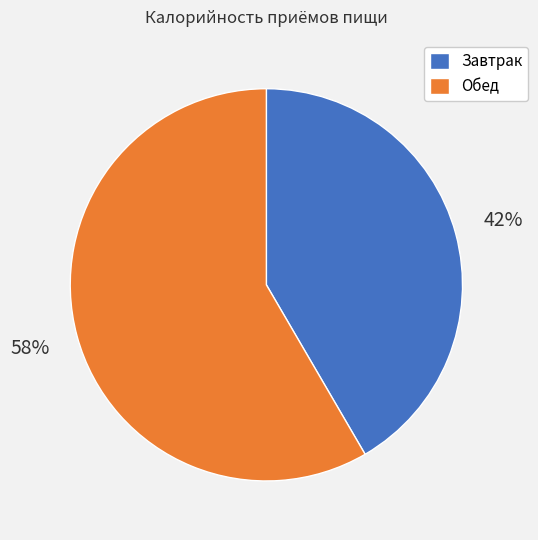

To the nearest percent, what portion does Завтрак represent?

42%